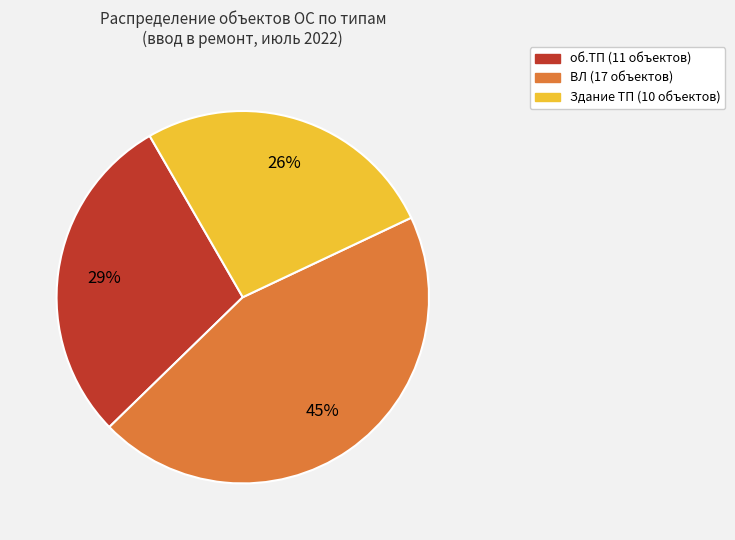

To the nearest percent, what is the average slice percentage?

33%